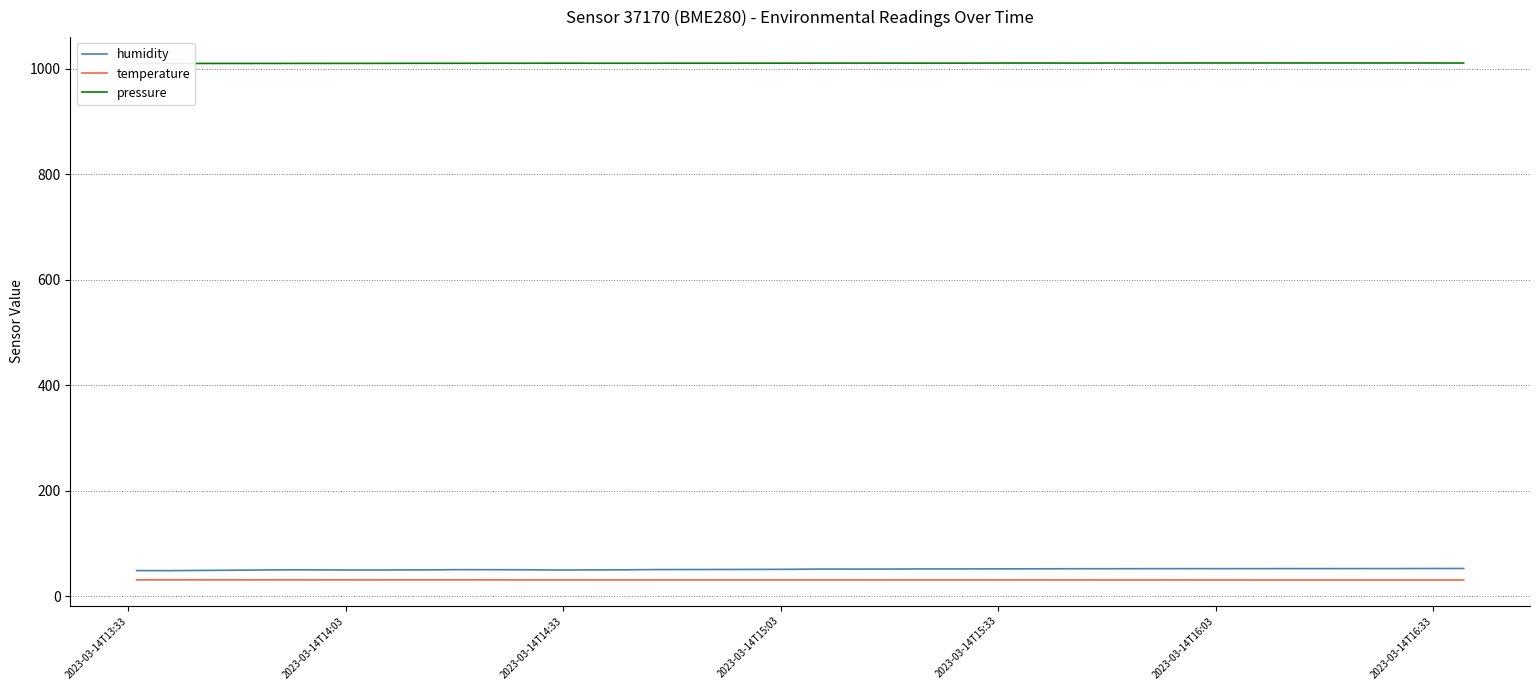

True or false: pressure and temperature cross at least once.

False